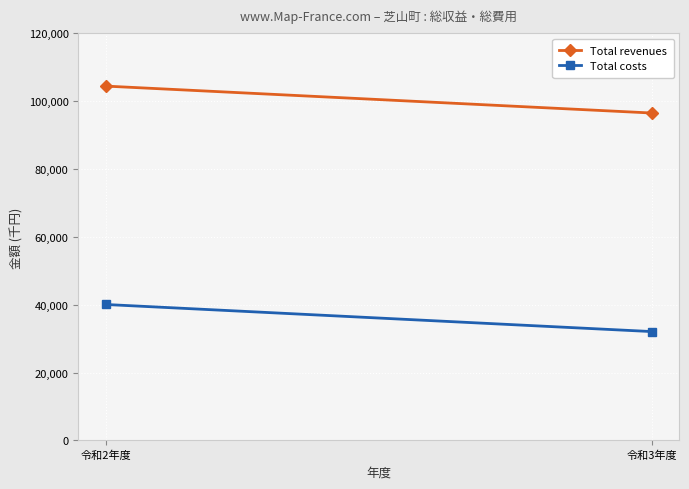

Between 令和2年度 and 令和3年度, which series saw the biggest shift?

Total costs